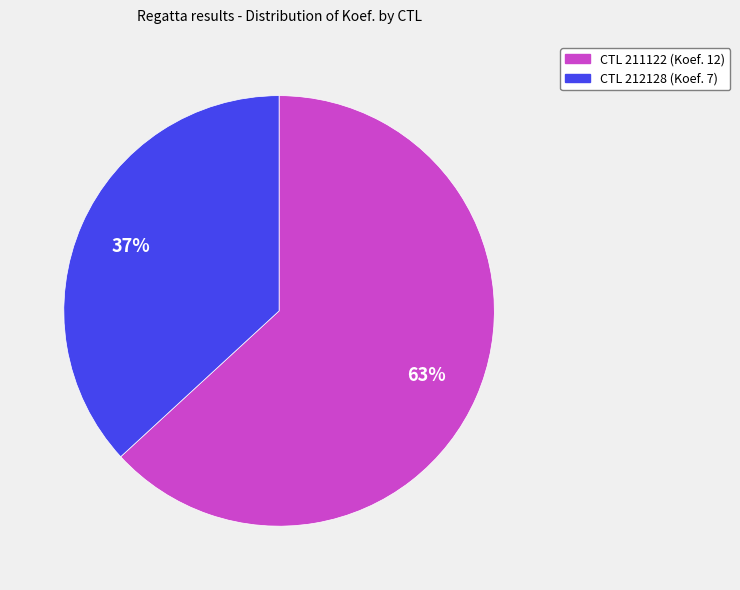

Is there a majority slice in this chart?

Yes